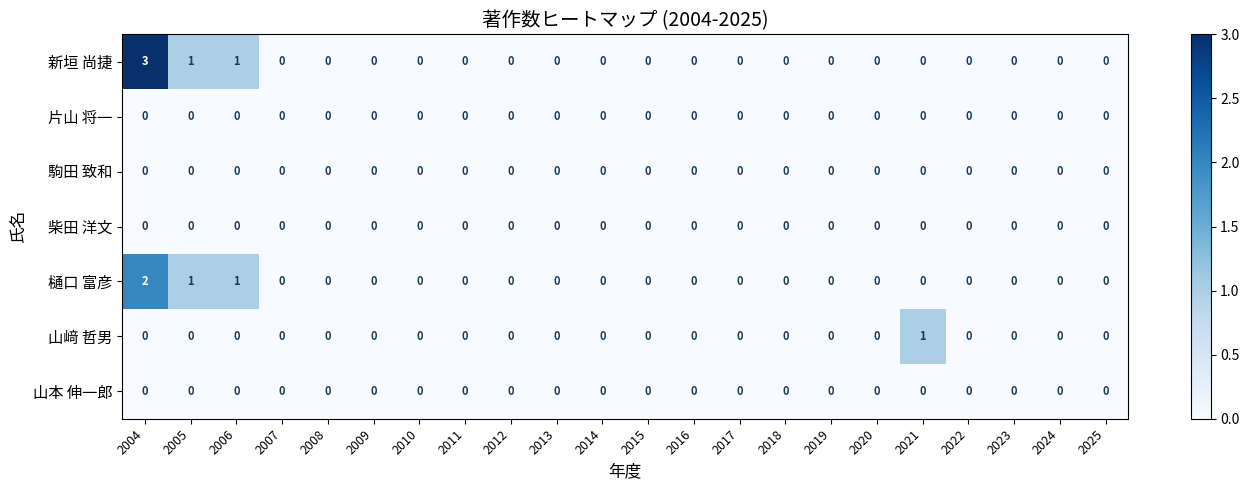

Which series has the largest total across all categories?

新垣 尚捷